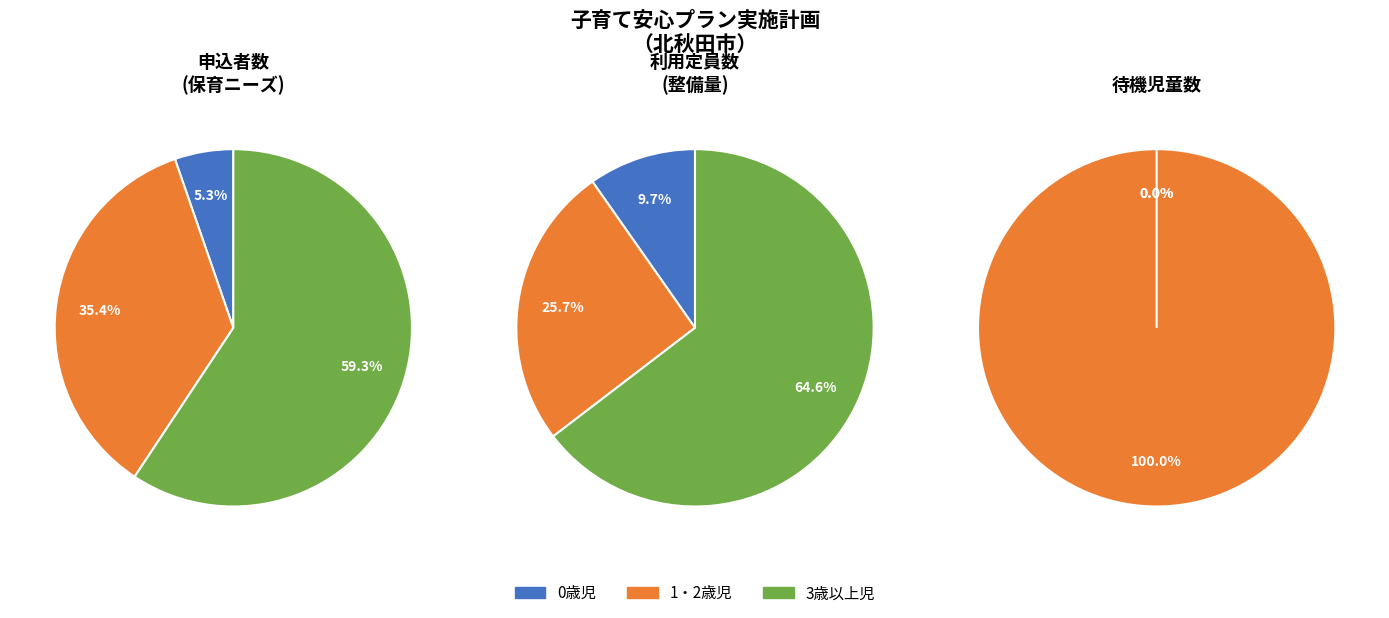

Do 待機児童数 and 利用定員数 together represent more than half of the pie?

Yes